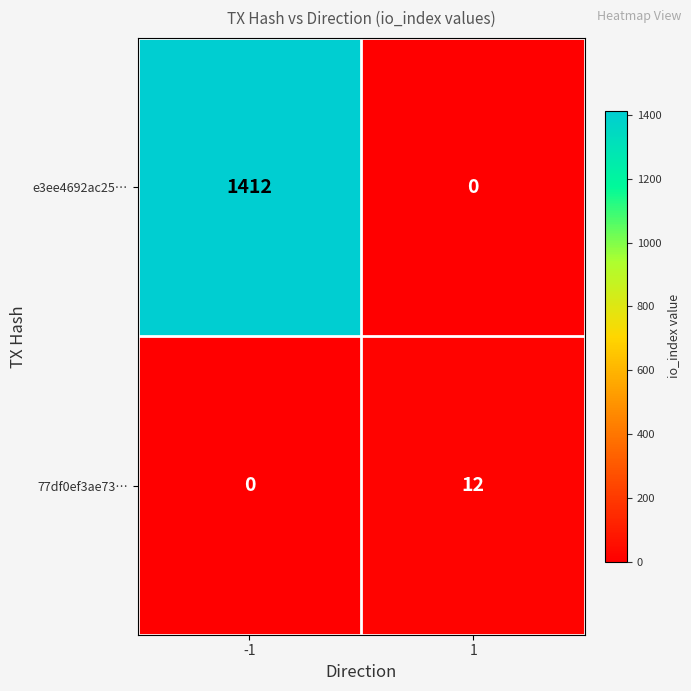

Is it true that 77df0ef3ae73… equals -7 at -1?

False